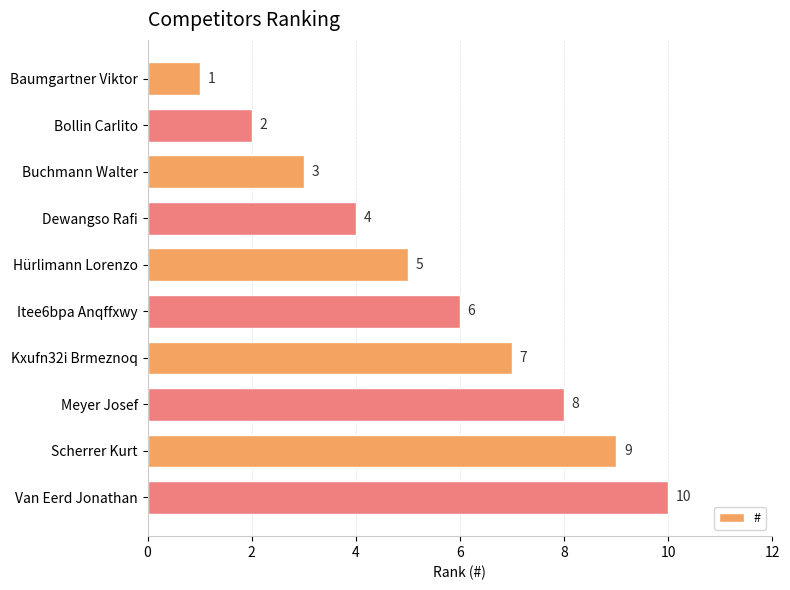

What is the value of the 3rd bar from the top?

3